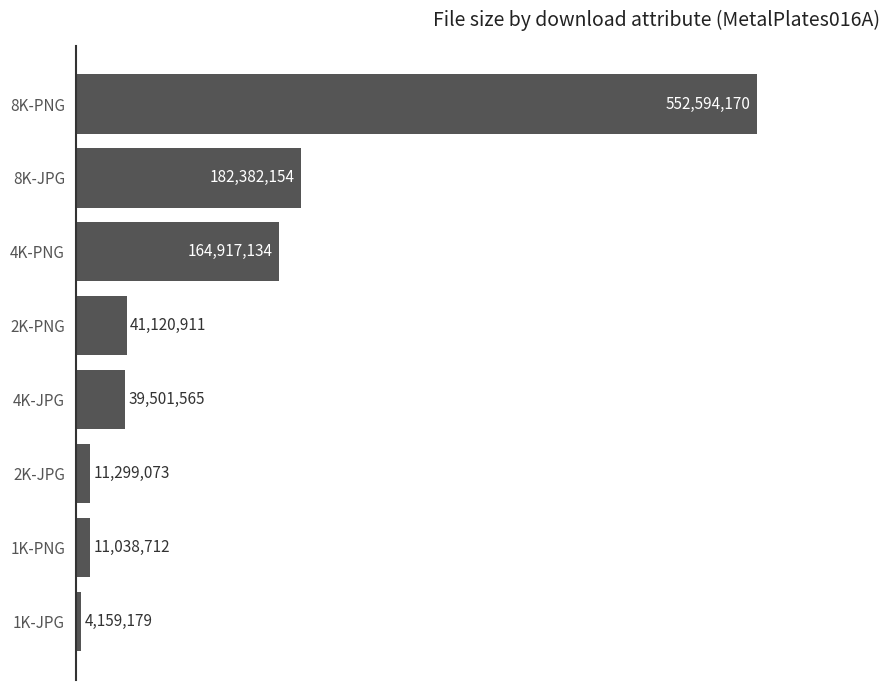

What is the greatest value displayed?

552594170